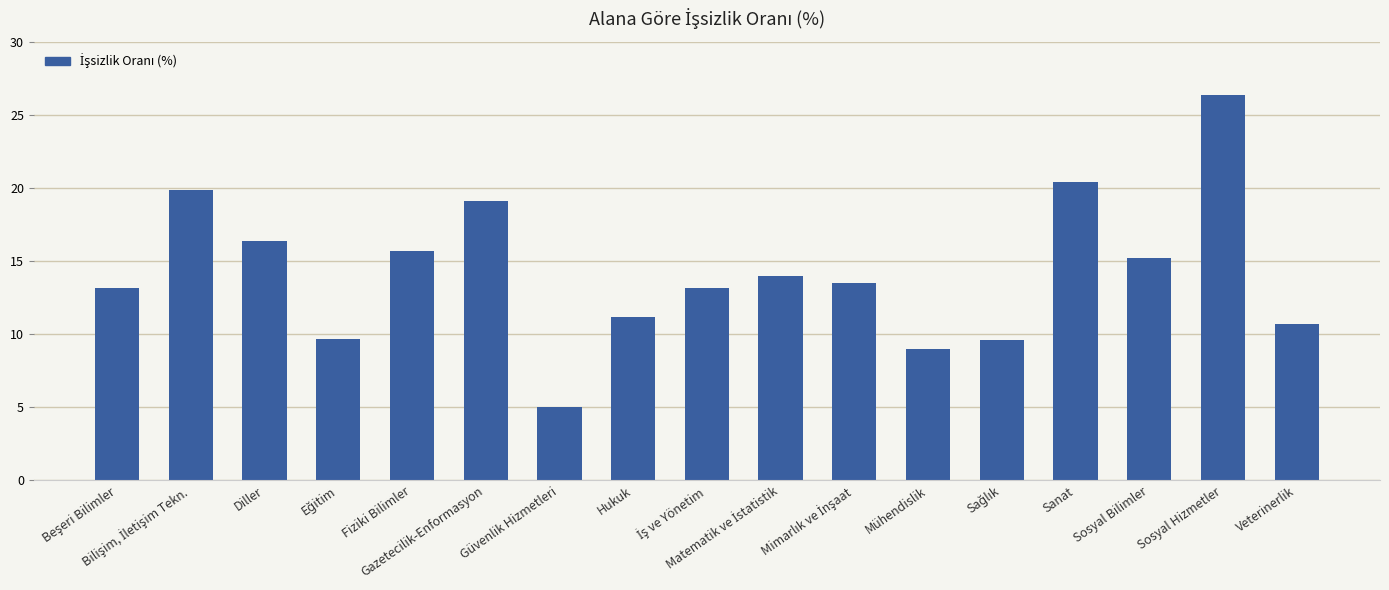

What position from the left is Veterinerlik?

17